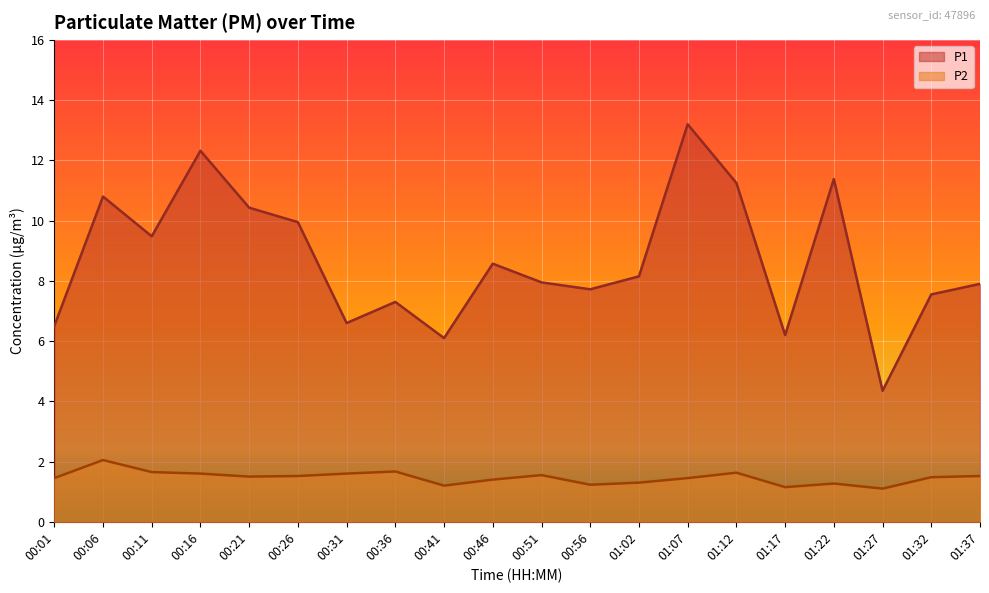

Reading right to left, transcribe all the data shown in this chart.

P1: 7.9	7.5	4.3	11.4	6.2	11.2	13.2	8.2	7.7	8.0	8.6	6.1	7.3	6.6	9.9	10.4	12.3	9.5	10.8	6.5
P2: 1.5	1.5	1.1	1.3	1.1	1.6	1.4	1.3	1.2	1.6	1.4	1.2	1.7	1.6	1.5	1.5	1.6	1.6	2.0	1.4